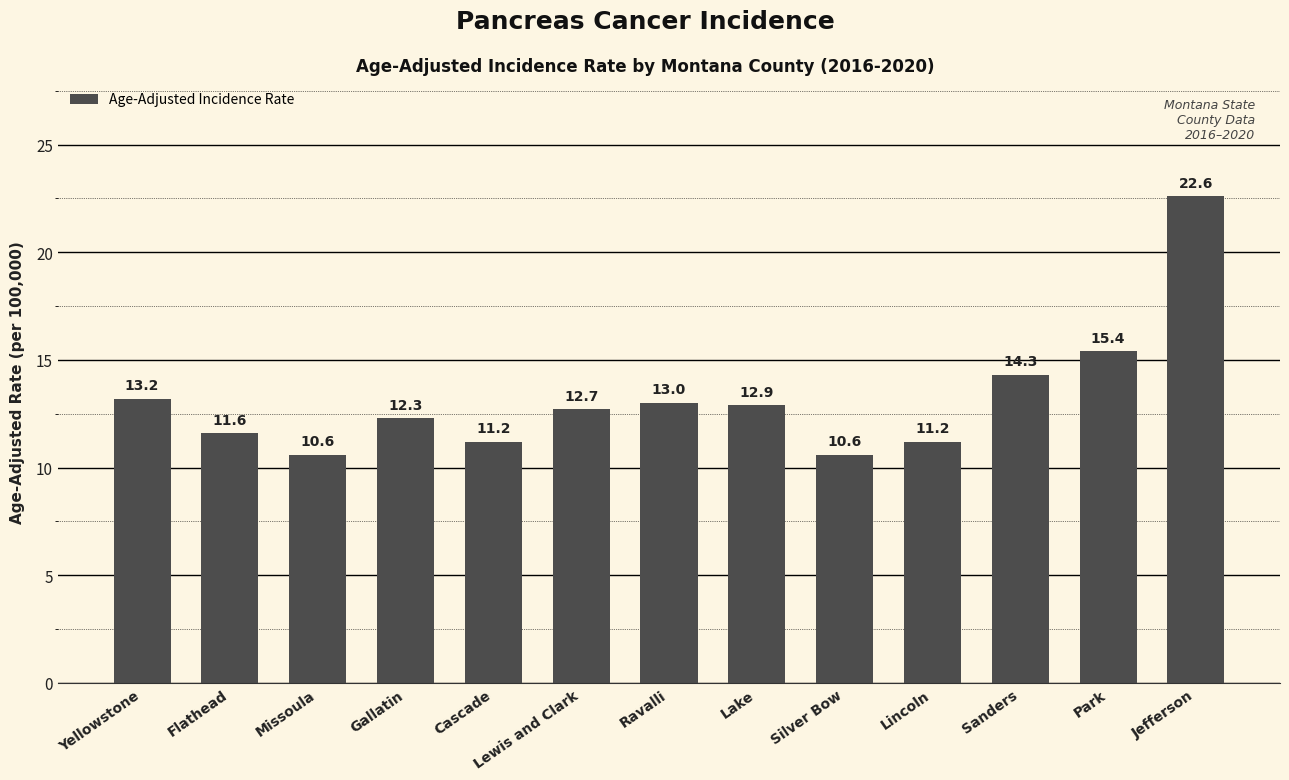

Are the bars grouped side by side (vs. stacked)?

No